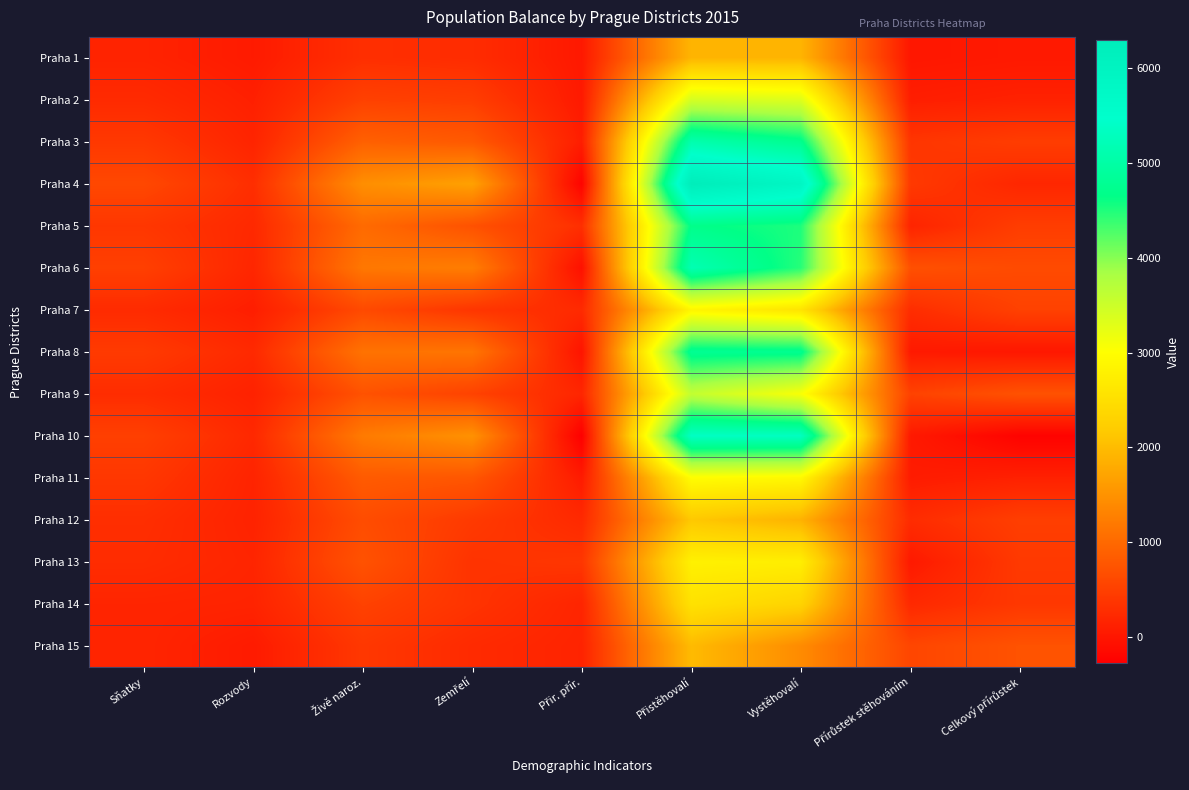

Reading left to right, list all the values displayed in this chart.

Praha 1: Sňatky=152	Rozvody=56	Živě naroz.=297	Zemřelí=267	Přir. přír.=30	Přistěhovalí=1916	Vystěhovalí=1908	Přírůstek stěhováním=8	Celkový přírůstek=38
Praha 2: Sňatky=242	Rozvody=115	Živě naroz.=515	Zemřelí=474	Přir. přír.=41	Přistěhovalí=3426	Vystěhovalí=3331	Přírůstek stěhováním=95	Celkový přírůstek=136
Praha 3: Sňatky=409	Rozvody=167	Živě naroz.=901	Zemřelí=809	Přir. přír.=92	Přistěhovalí=5115	Vystěhovalí=4741	Přírůstek stěhováním=374	Celkový přírůstek=466
Praha 4: Sňatky=595	Rozvody=289	Živě naroz.=1453	Zemřelí=1677	Přir. přír.=-224	Přistěhovalí=6294	Vystěhovalí=5874	Přírůstek stěhováním=420	Celkový přírůstek=196
Praha 5: Sňatky=389	Rozvody=224	Živě naroz.=1015	Zemřelí=712	Přir. přír.=303	Přistěhovalí=4681	Vystěhovalí=4513	Přírůstek stěhováním=168	Celkový přírůstek=471
Praha 6: Sňatky=500	Rozvody=192	Živě naroz.=1170	Zemřelí=1241	Přir. přír.=-71	Přistěhovalí=5167	Vystěhovalí=4464	Přírůstek stěhováním=703	Celkový přírůstek=632
Praha 7: Sňatky=250	Rozvody=95	Živě naroz.=621	Zemřelí=377	Přir. přír.=244	Přistěhovalí=2863	Vystěhovalí=2586	Přírůstek stěhováním=277	Celkový přírůstek=521
Praha 8: Sňatky=432	Rozvody=229	Živě naroz.=1116	Zemřelí=1141	Přir. přír.=-25	Přistěhovalí=4785	Vystěhovalí=4742	Přírůstek stěhováním=43	Celkový přírůstek=18
Praha 9: Sňatky=272	Rozvody=137	Živě naroz.=721	Zemřelí=531	Přir. přír.=190	Přistěhovalí=3595	Vystěhovalí=3063	Přírůstek stěhováním=532	Celkový přírůstek=722
Praha 10: Sňatky=499	Rozvody=216	Živě naroz.=1212	Zemřelí=1488	Přir. přír.=-276	Přistěhovalí=5365	Vystěhovalí=5326	Přírůstek stěhováním=39	Celkový přírůstek=-237
Praha 11: Sňatky=395	Rozvody=160	Živě naroz.=827	Zemřelí=768	Přir. přír.=59	Přistěhovalí=2976	Vystěhovalí=2907	Přírůstek stěhováním=69	Celkový přírůstek=128
Praha 12: Sňatky=292	Rozvody=146	Živě naroz.=657	Zemřelí=428	Přir. přír.=229	Přistěhovalí=2146	Vystěhovalí=1885	Přírůstek stěhováním=261	Celkový přírůstek=490
Praha 13: Sňatky=265	Rozvody=173	Živě naroz.=728	Zemřelí=344	Přir. přír.=384	Přistěhovalí=2785	Vystěhovalí=2747	Přírůstek stěhováním=38	Celkový přírůstek=422
Praha 14: Sňatky=173	Rozvody=156	Živě naroz.=528	Zemřelí=352	Přir. přír.=176	Přistěhovalí=2543	Vystěhovalí=2320	Přírůstek stěhováním=223	Celkový přírůstek=399
Praha 15: Sňatky=172	Rozvody=59	Živě naroz.=401	Zemřelí=244	Přir. přír.=157	Přistěhovalí=1983	Vystěhovalí=1410	Přírůstek stěhováním=573	Celkový přírůstek=730